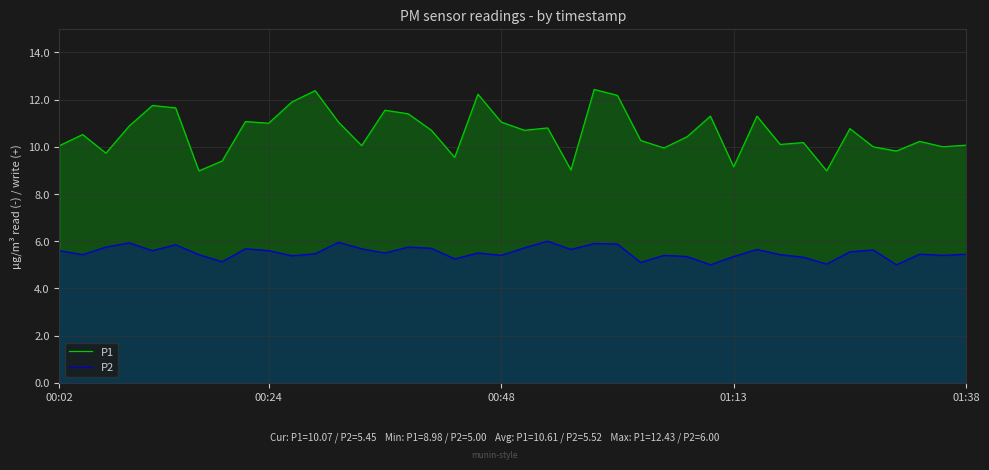

True or false: P2 and P1 intersect in this chart.

False